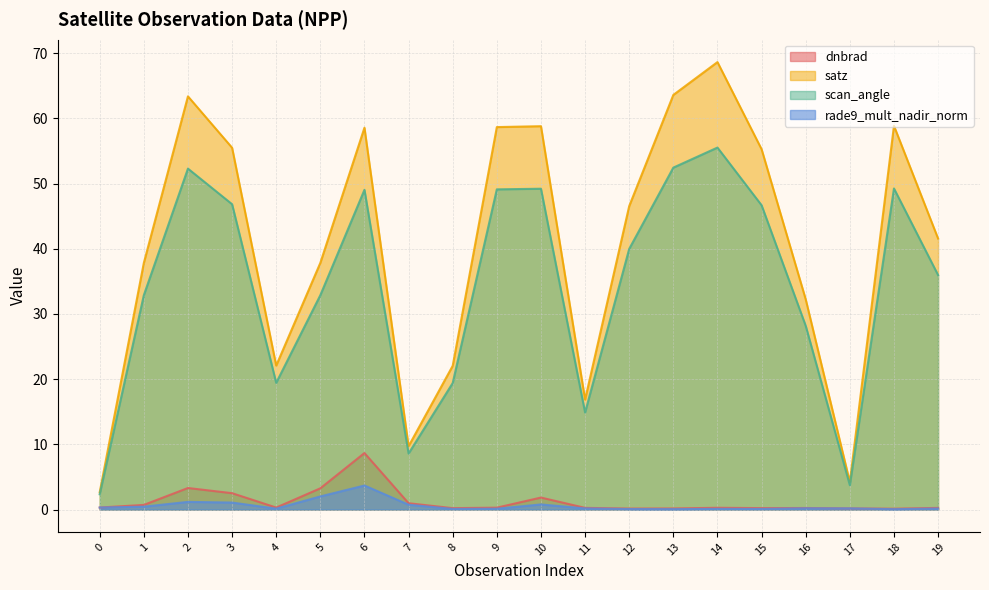

Which category has the highest value across all series?

14